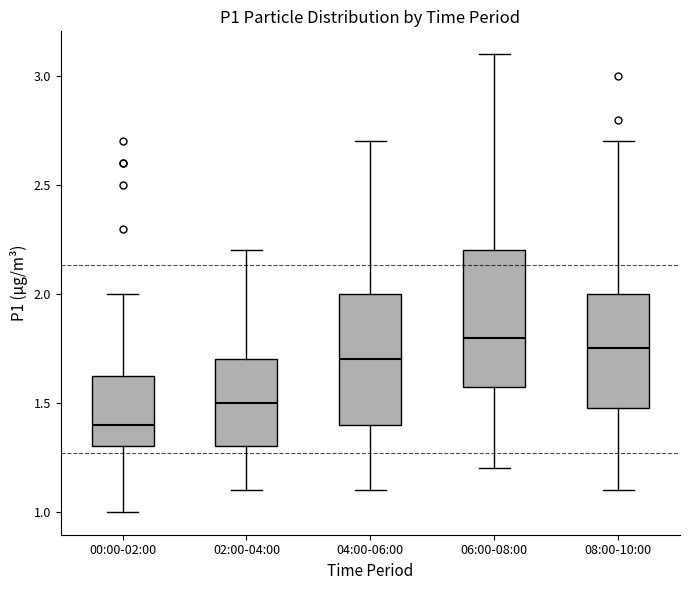

Reading left to right, read every box against the y-axis: the position of its median line, the range the box covers, and the ends of its whiskers. The values are not printed on the chart, so give them approximately, as read against the axis.

00:00-02:00: median 1.40, box 1.30 to 1.65, whiskers 1.00 to 2.00
02:00-04:00: median 1.50, box 1.30 to 1.70, whiskers 1.10 to 2.20
04:00-06:00: median 1.70, box 1.40 to 2.00, whiskers 1.10 to 2.70
06:00-08:00: median 1.80, box 1.60 to 2.20, whiskers 1.20 to 3.10
08:00-10:00: median 1.75, box 1.50 to 2.00, whiskers 1.10 to 2.70